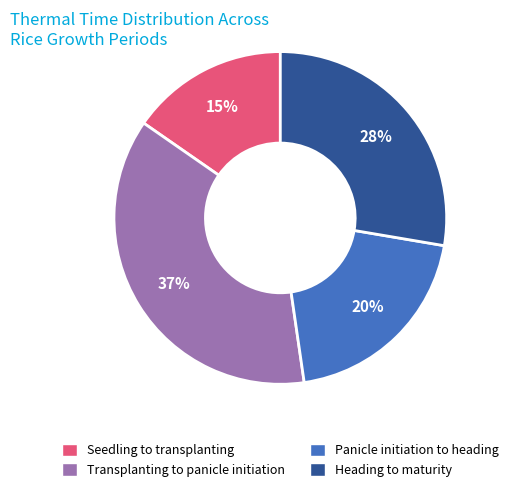

To the nearest percent, what is the difference between the Transplanting to panicle initiation and Heading to maturity slice percentages?

9%